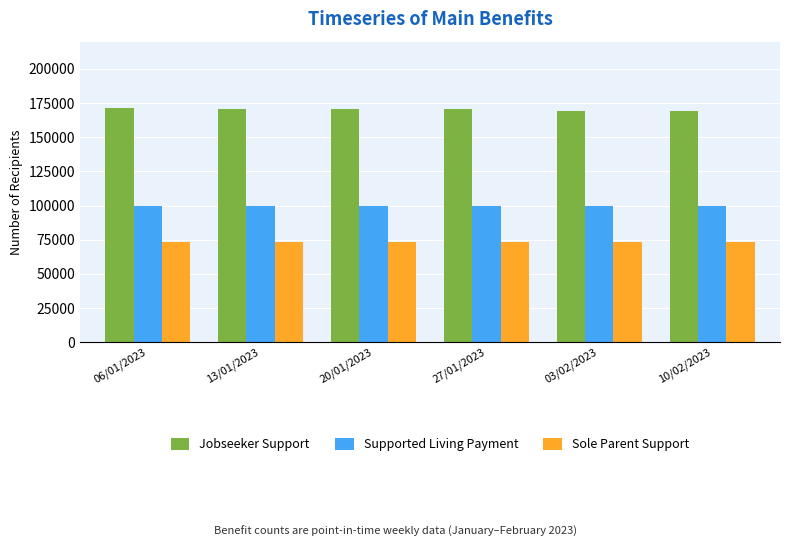

True or false: Supported Living Payment has a value of 99885 at 20/01/2023.

True